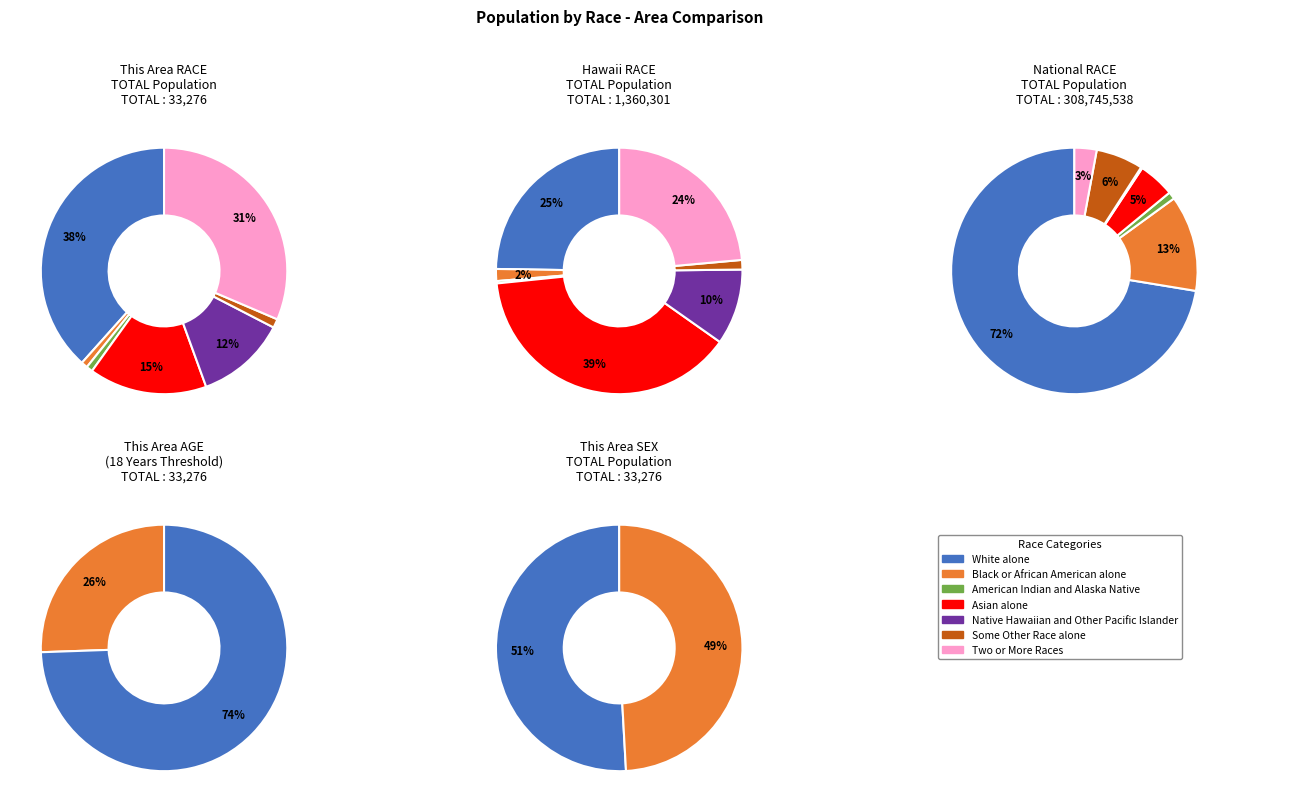

Rank the categories by value from highest to lowest.

White alone, Two or More Races, Asian alone, Native Hawaiian and Other Pacific, Some Other Race alone, Black or African American alone, American Indian and Alaska Native